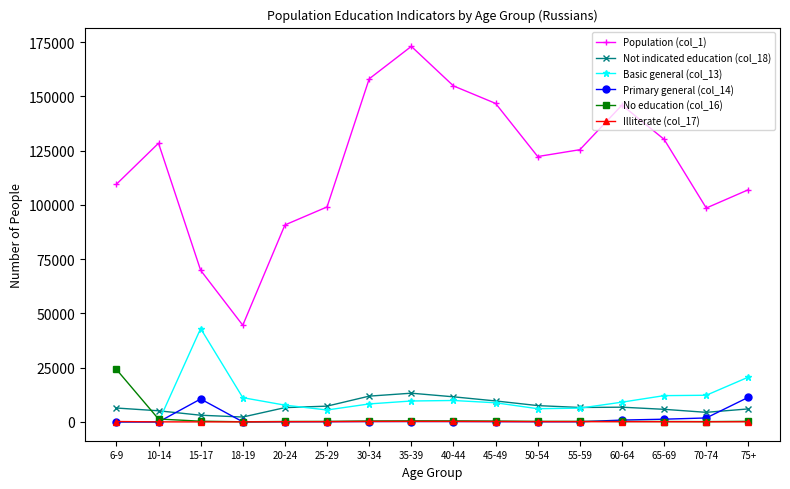

Is the value of Population (col_1) at 25-29 greater than the value of Basic general (col_13) at 55-59?

Yes